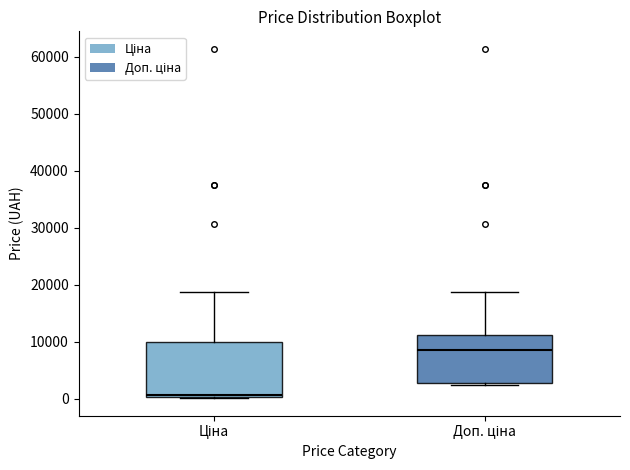

Comparing the boxes themselves (not the whiskers), which one is the tallest?

Ціна